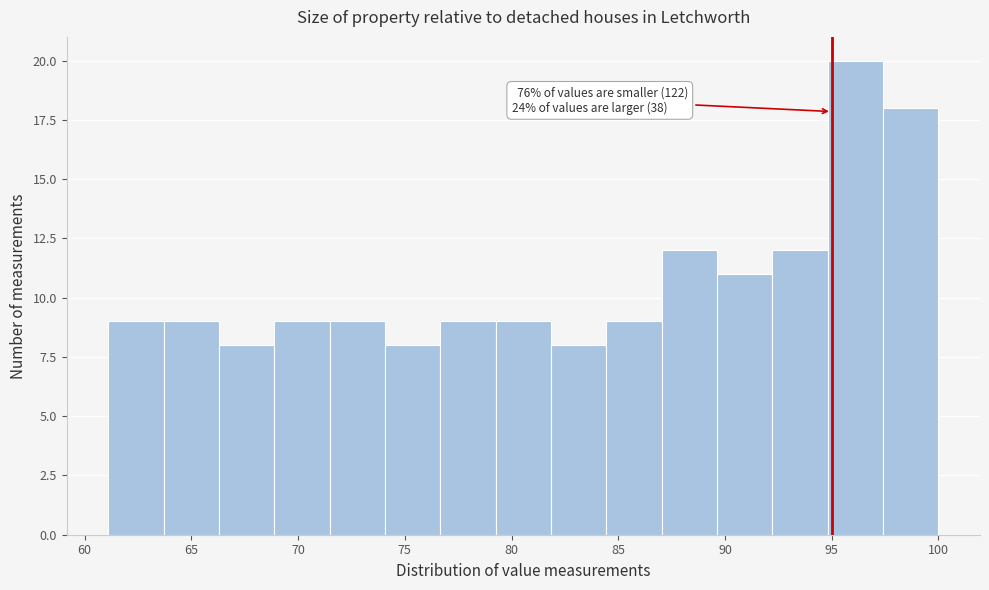

Over which range of the x-axis is the bar tallest?

95.0 to 97.5